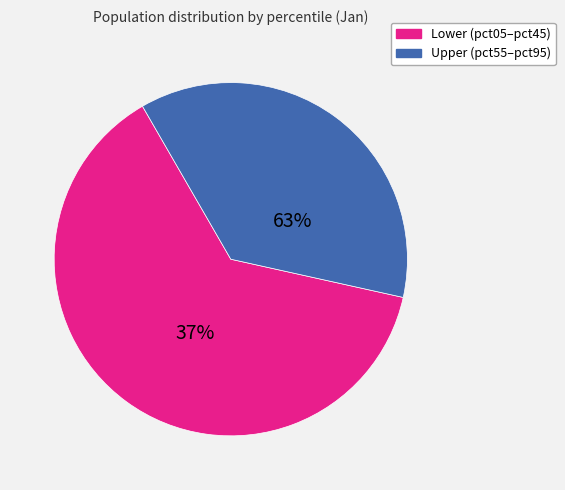

Is it true that pct65 is 14% of the pie?

False